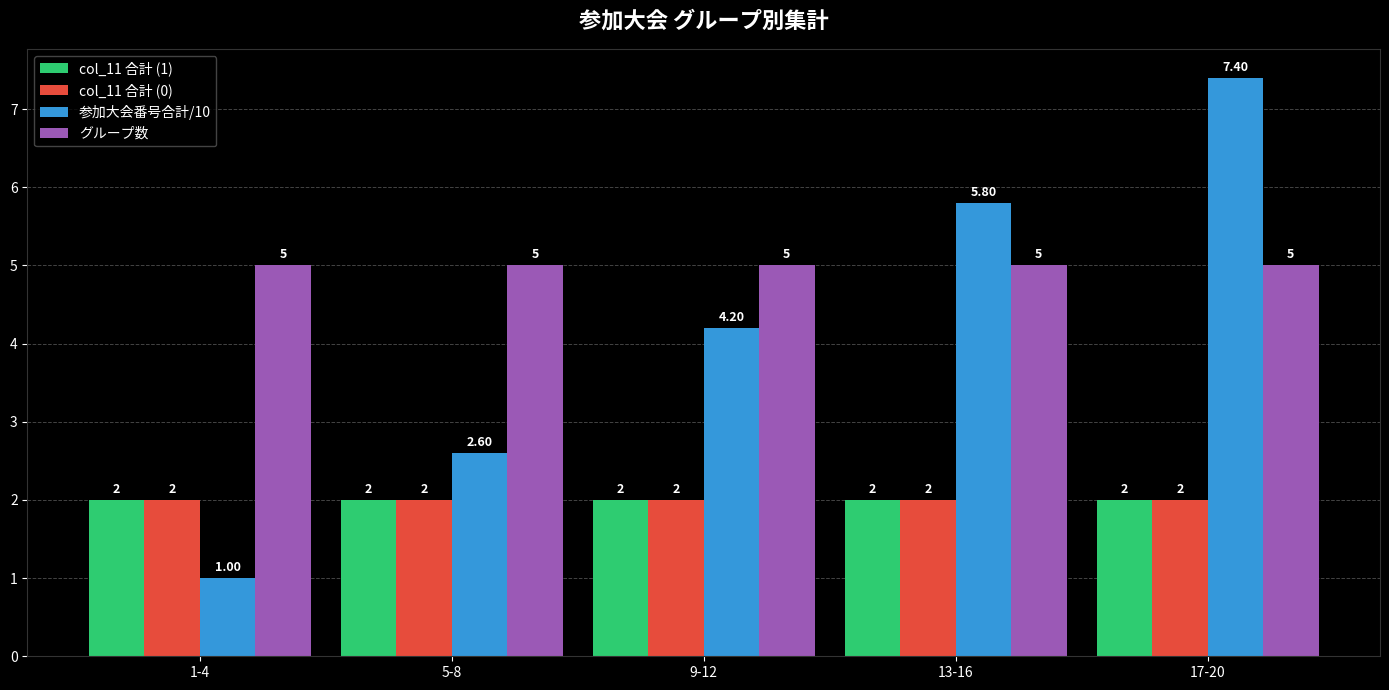

At which category is the sum across all series the highest?

17-20